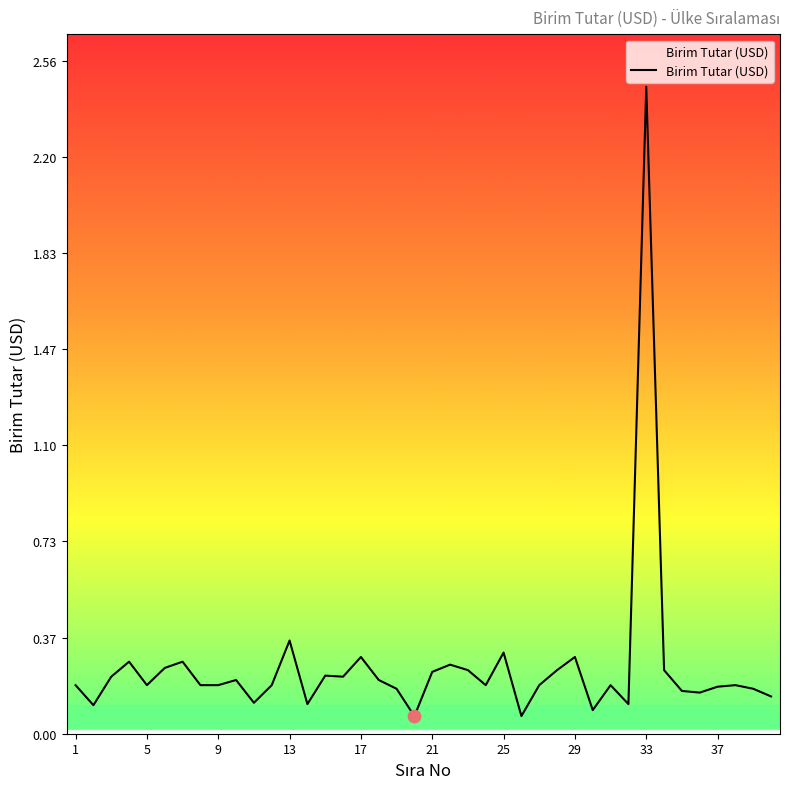

What is the difference between the maximum and minimum values?

2.4